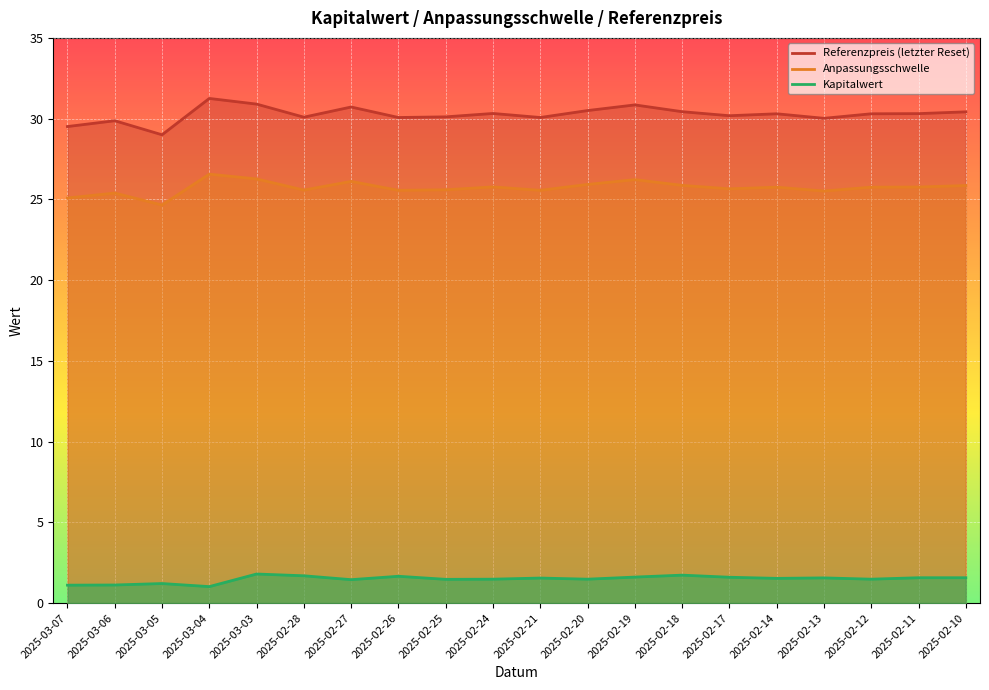

Does the chart display data point markers on the line(s)?

No